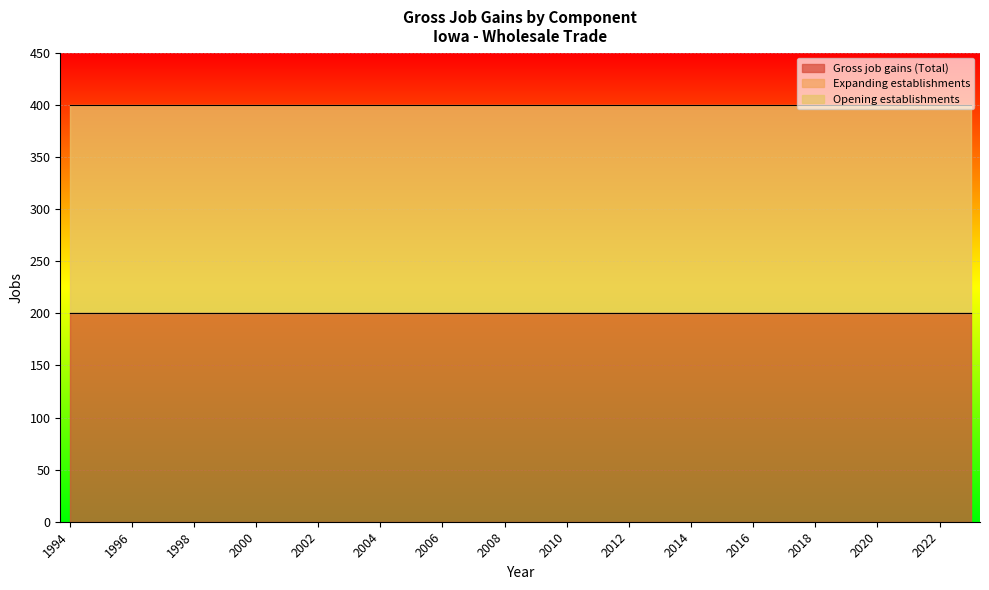

True or false: Gross job gains (Total) and Expanding establishments intersect in this chart.

False